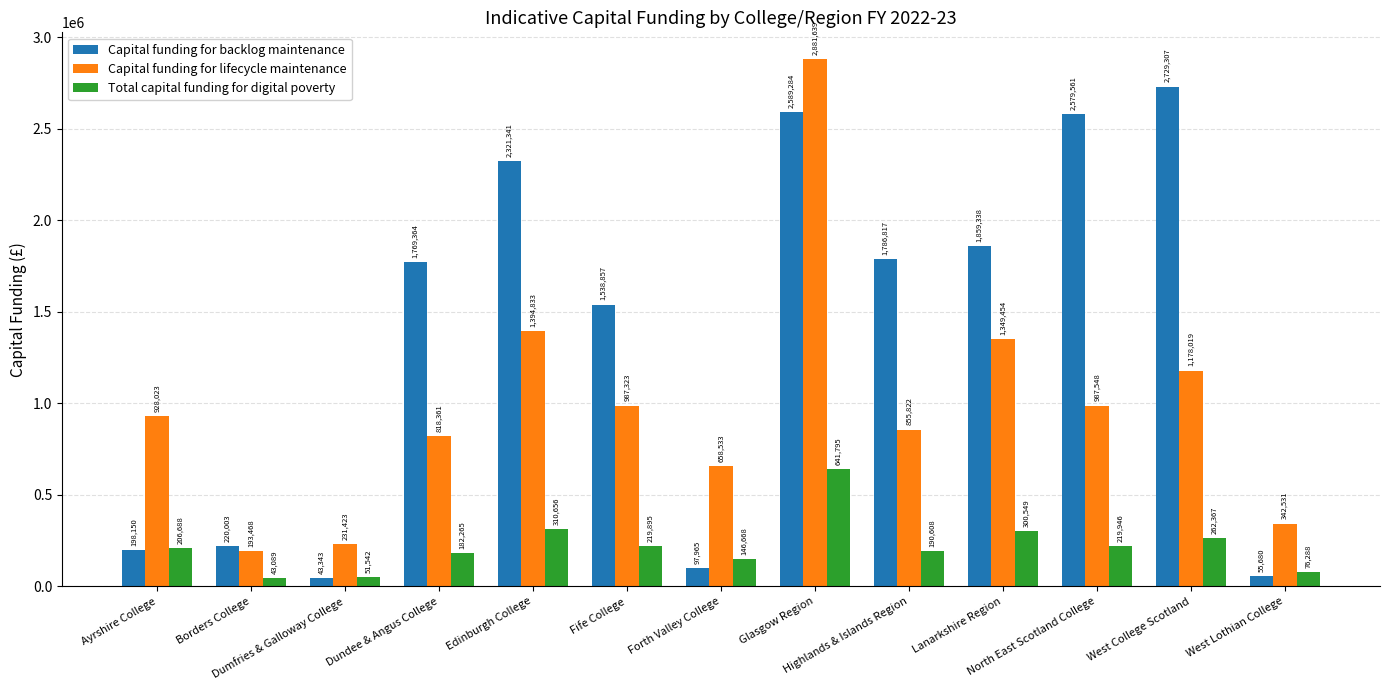

What is the label of the 9th bar from the left?

Highlands & Islands Region